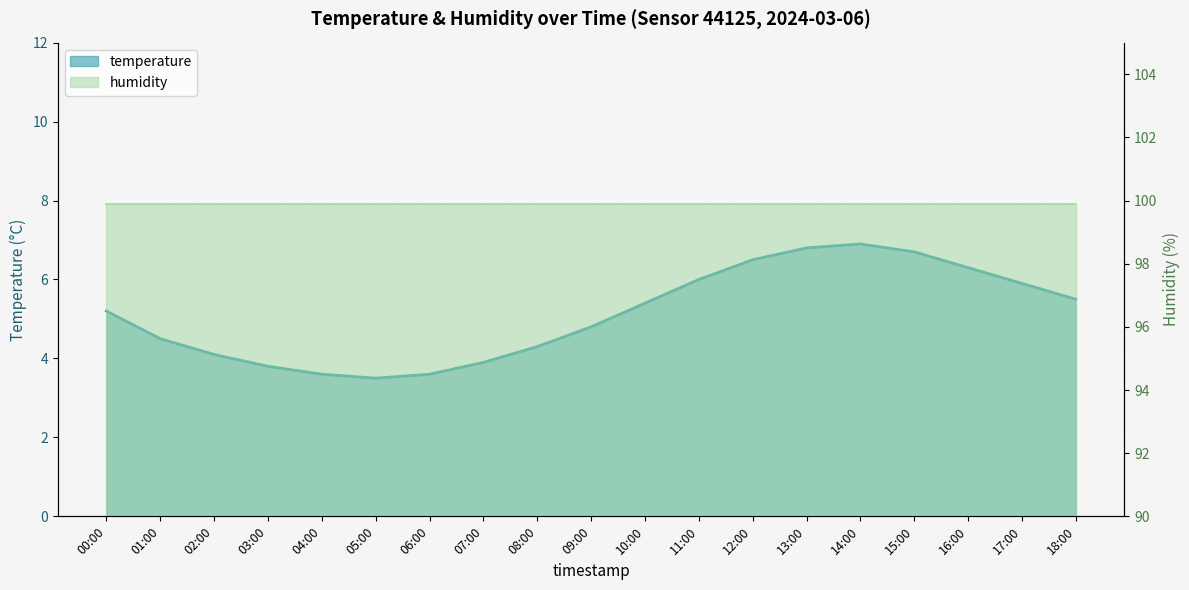

What is the label of the 13th point from the left?

12:00